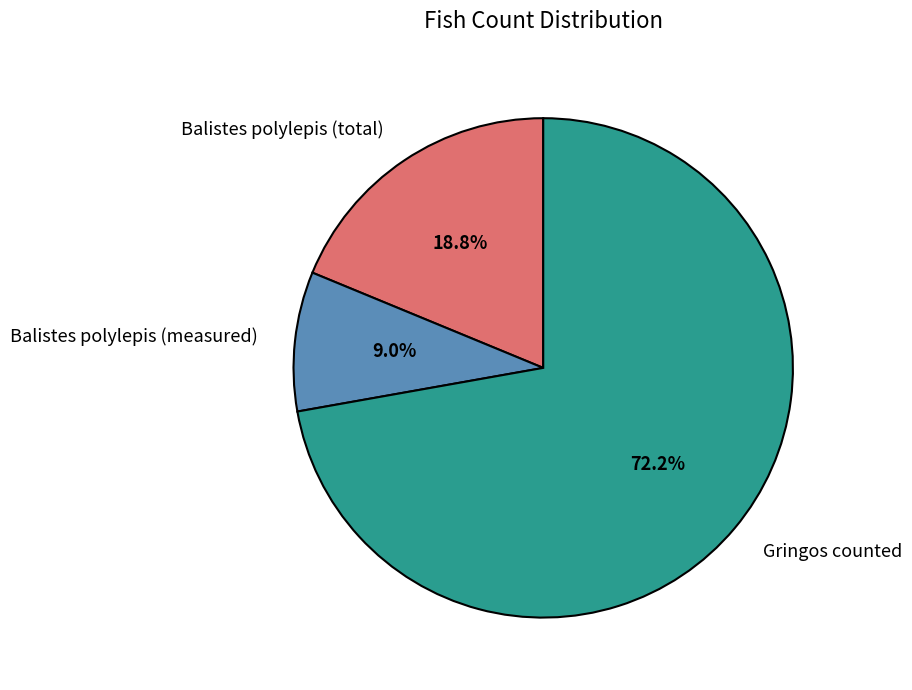

Combined, do Balistes polylepis (measured) and Balistes polylepis (total) account for over 50%?

No